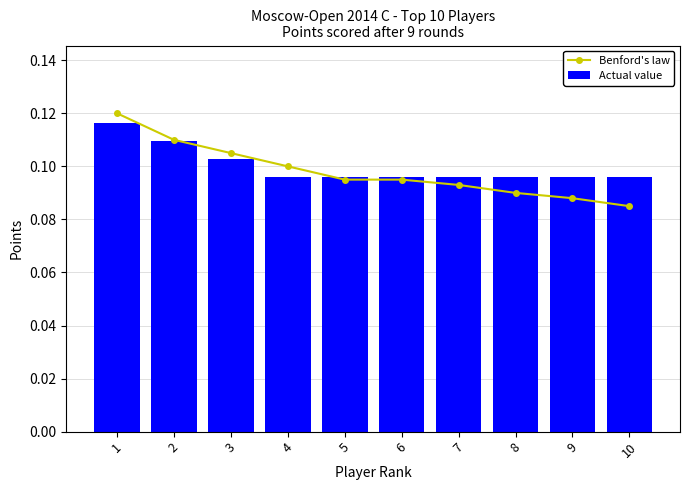

At how many categories does at least one series exceed 0?

10